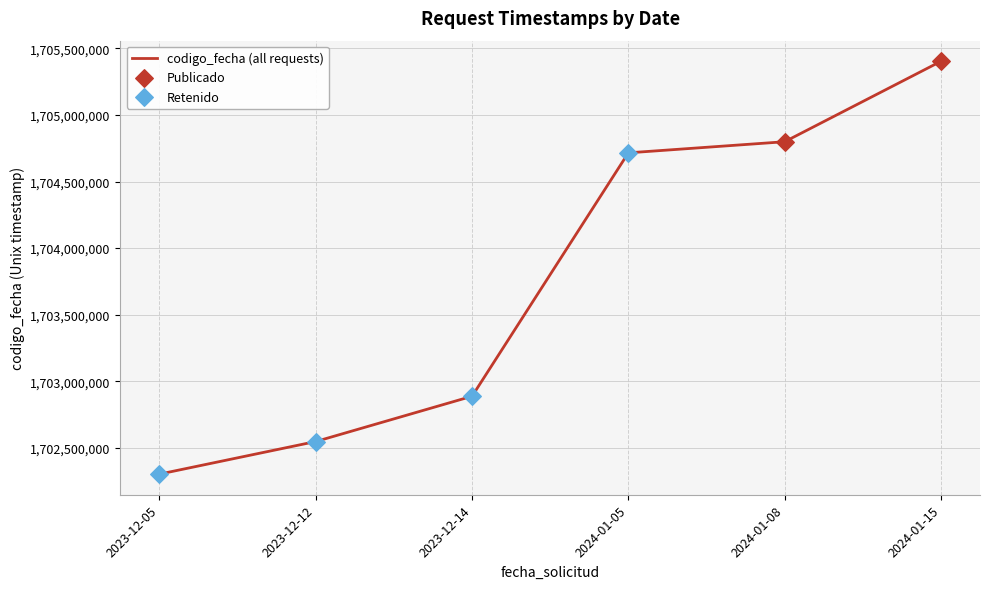

What is the ratio of the value at 2024-01-05 to the value at 2023-12-05?

1.0